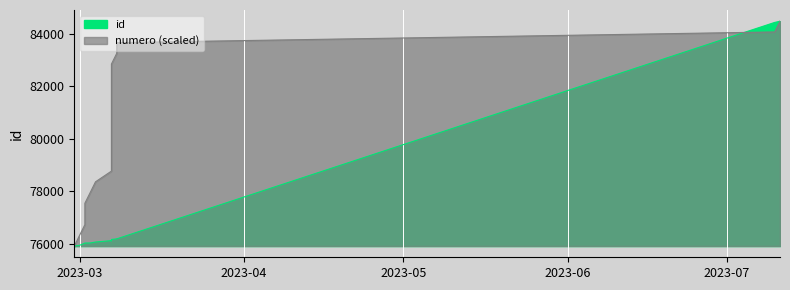

At which category is the sum across all series the highest?

2023-07-11